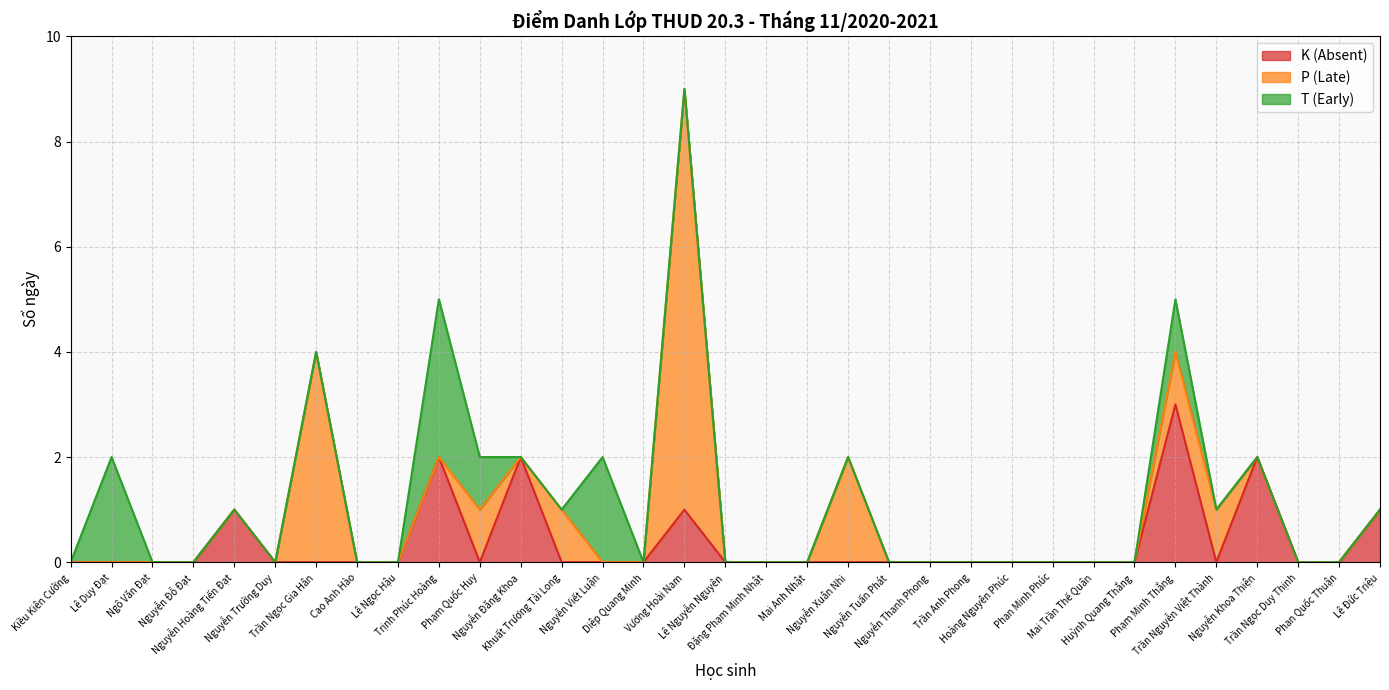

List the series in order of their overall mean, lowest first.

T (Early), K (Absent), P (Late)